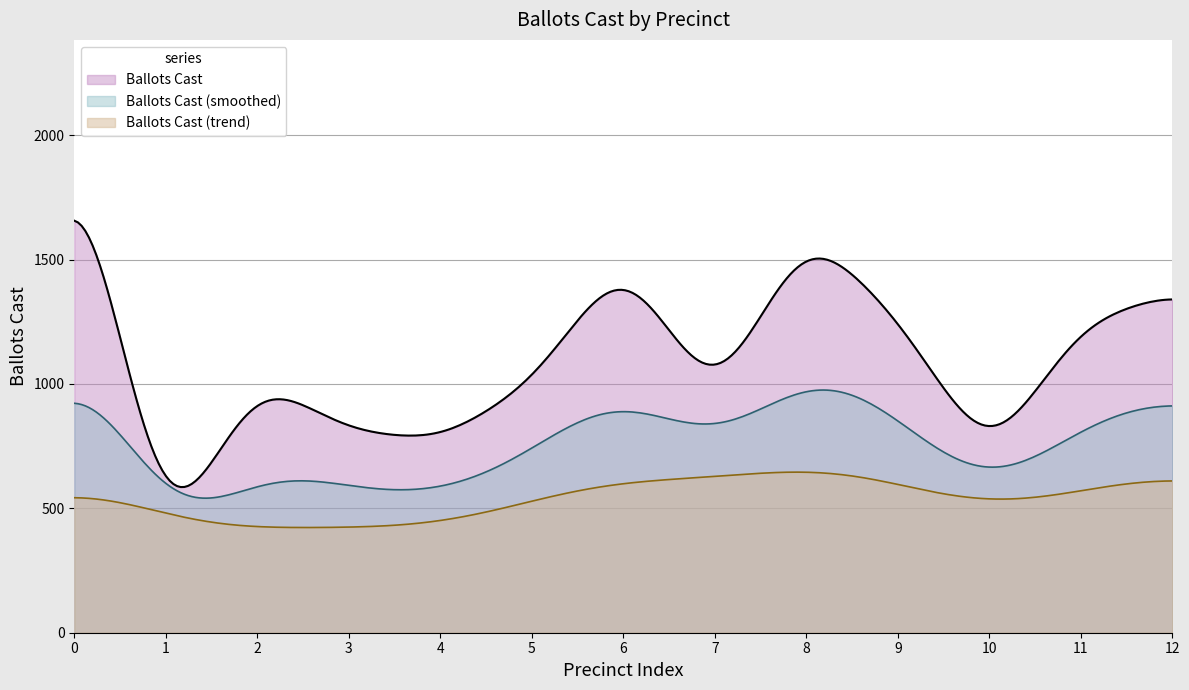

Which series has the largest range (max minus min)?

Ballots Cast